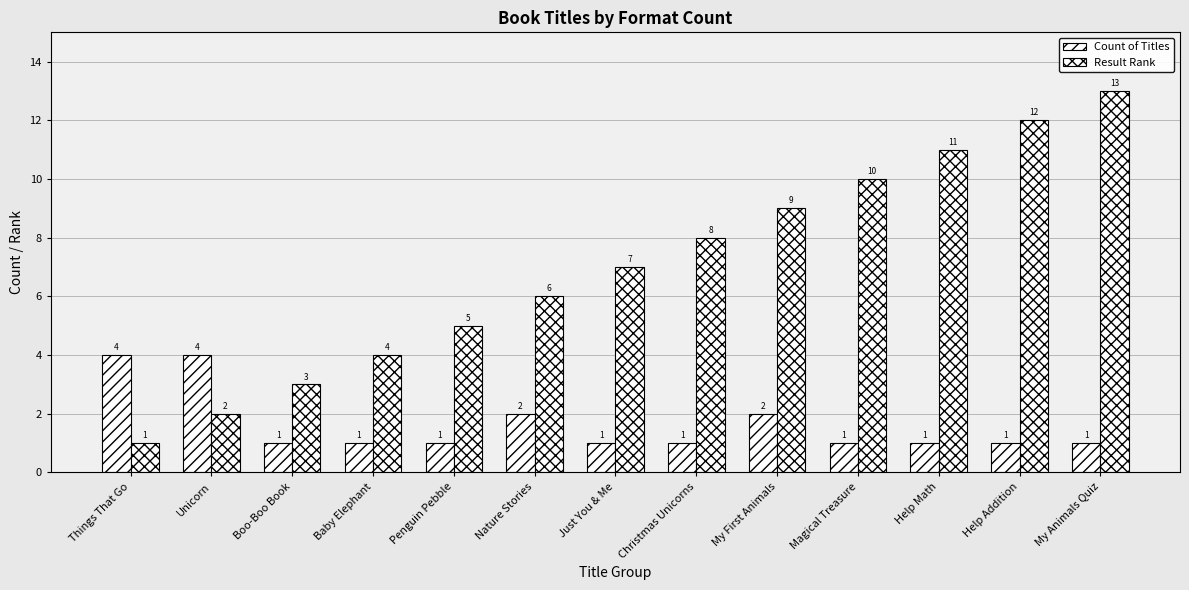

How many bars are there in total?

26